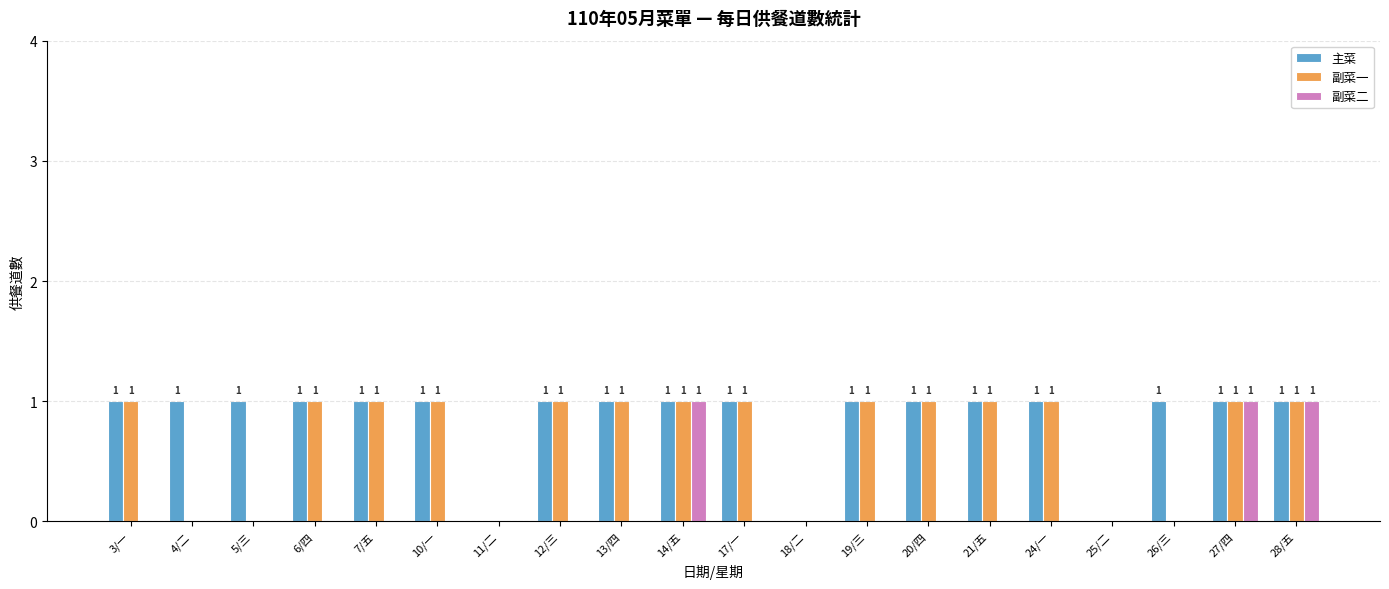

Which series has the largest total across all categories?

主菜